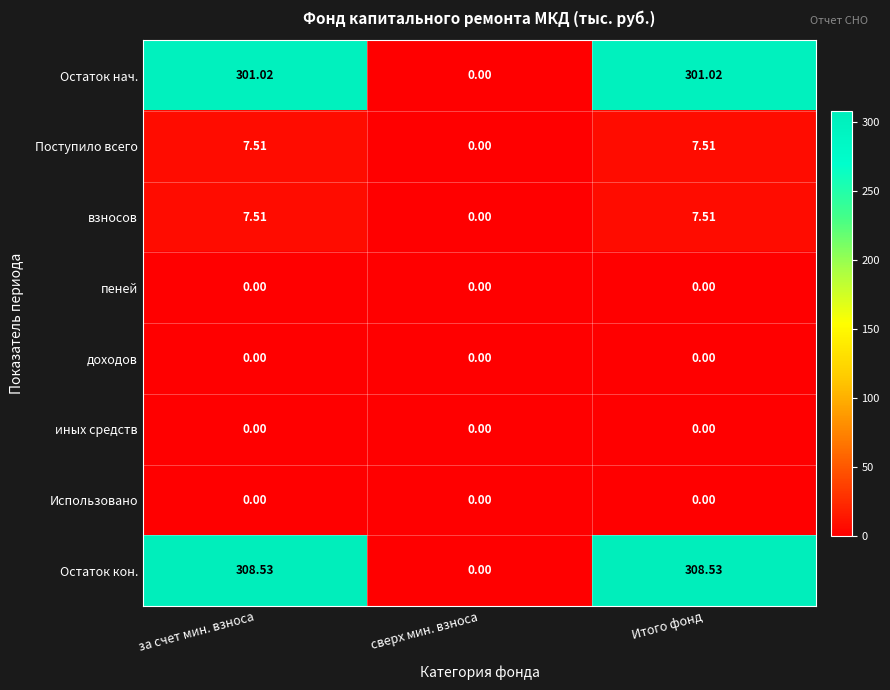

Which series has the widest spread of values?

Остаток кон.